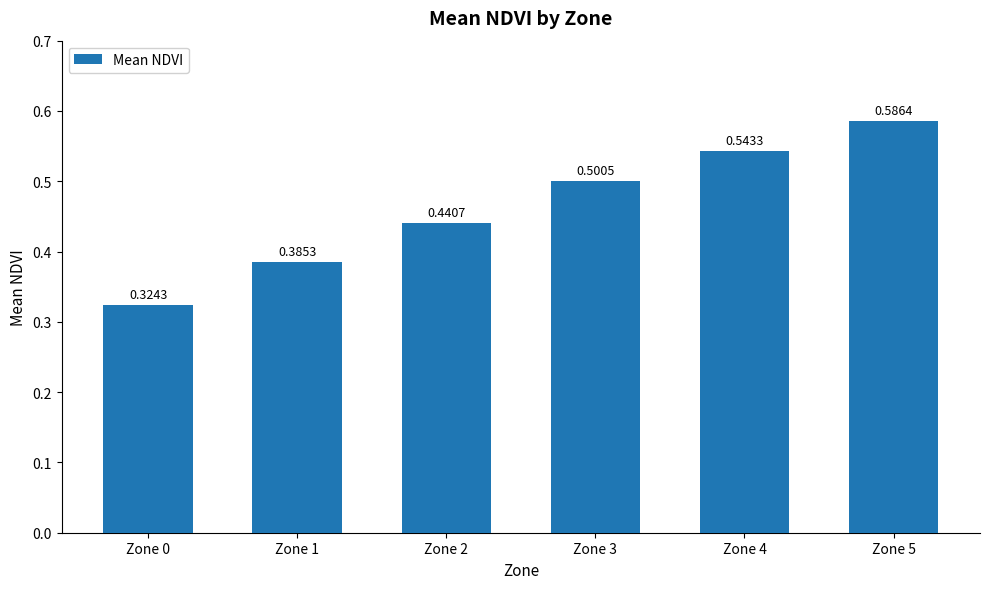

What is the sum of all values?

2.8